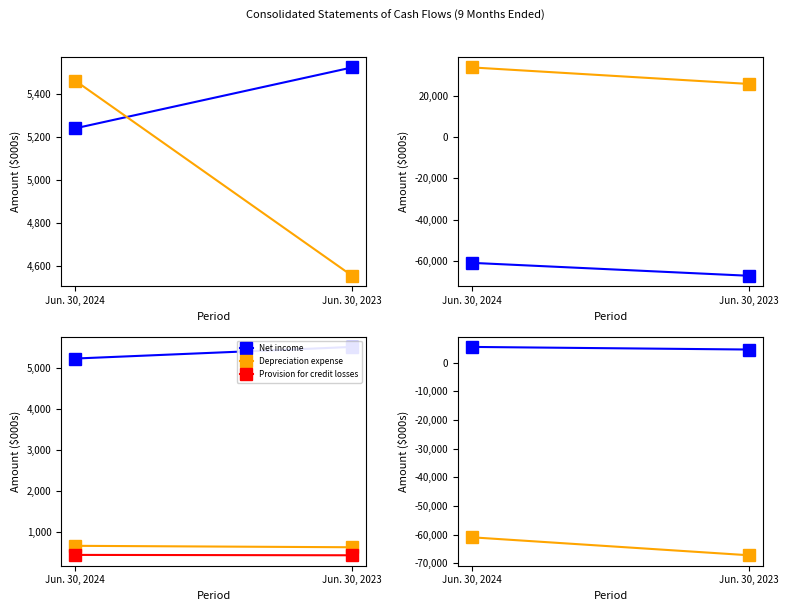

The Net cash provided by operating activities series shows 4553 at Jun. 30, 2023. True or false?

True